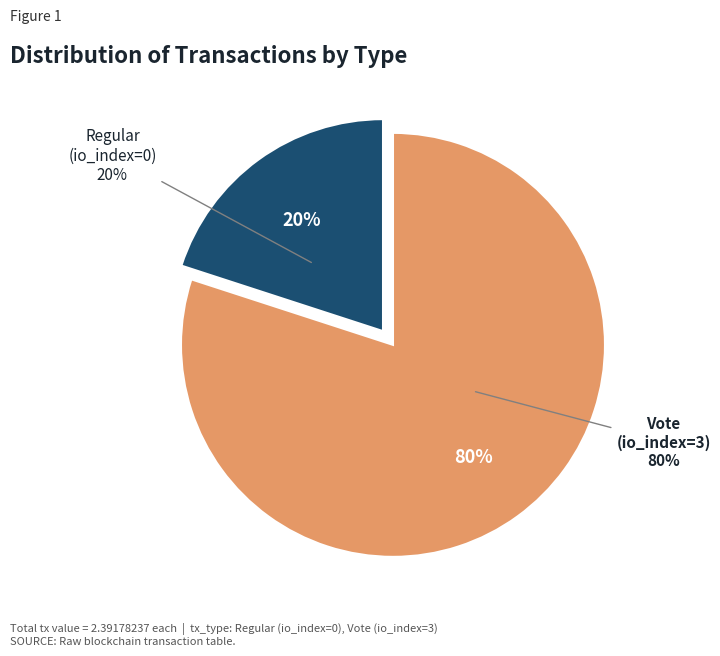

To the nearest percent, what is the combined percentage of Regular (io_index=0) and Vote (io_index=3)?

100%